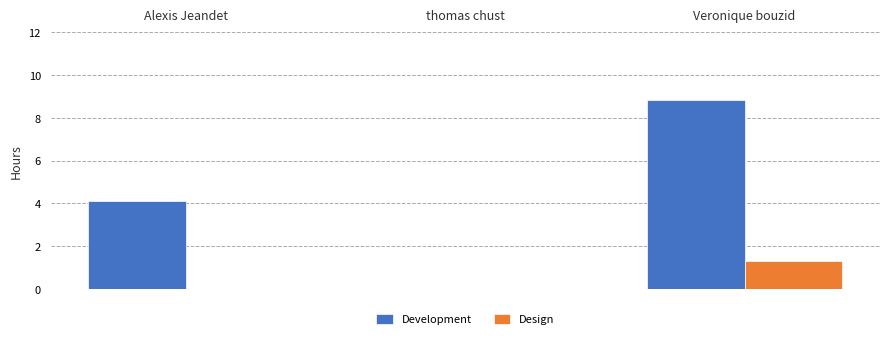

The value of Design at thomas chust is 0.0. True or false?

True